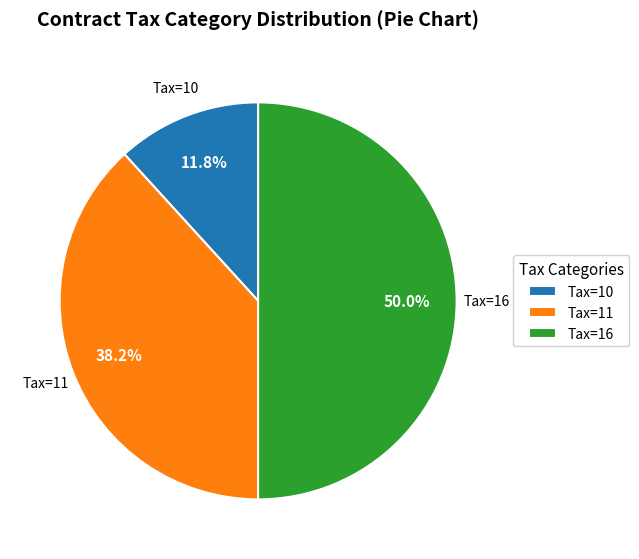

Does Tax=11 account for over 50% of the chart?

No